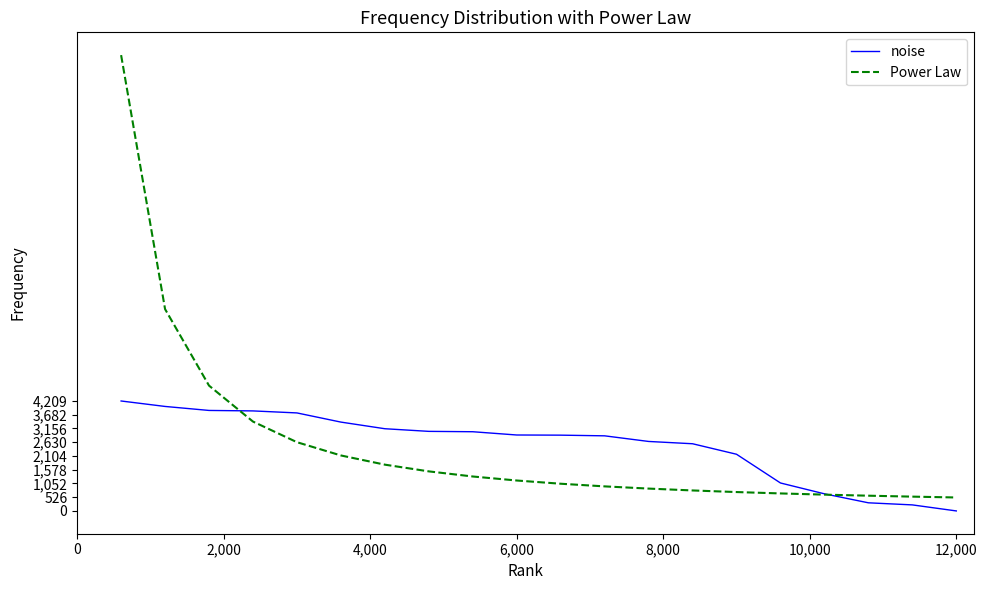

Does the chart have visible grid lines?

No